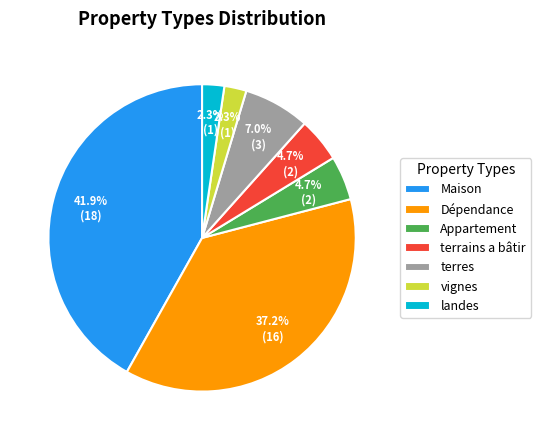

To the nearest percent, what portion does terres represent?

7%